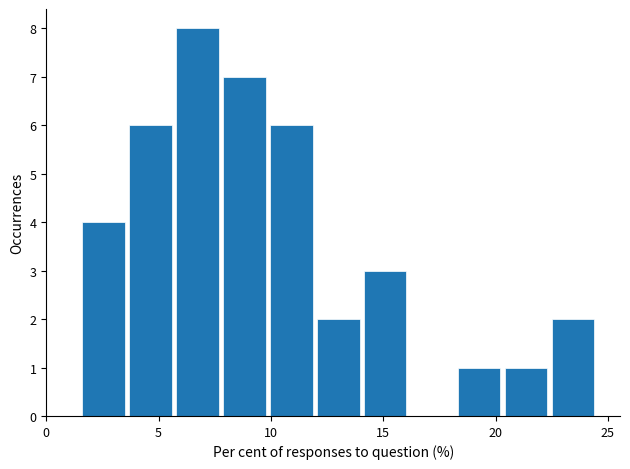

Reading left to right, transcribe this chart: for each bar, give the range it covers on the x-axis and its height. Neither the bar edges nor the heights are printed on the chart, so give them approximately, as read against the axes.

1.5 to 3.5: 4
3.5 to 5.5: 6
5.5 to 8.0: 8
8.0 to 10.0: 7
10.0 to 12.0: 6
12.0 to 14.0: 2
14.0 to 16.0: 3
16.0 to 18.0: 0
18.0 to 20.5: 1
20.5 to 22.5: 1
22.5 to 24.5: 2